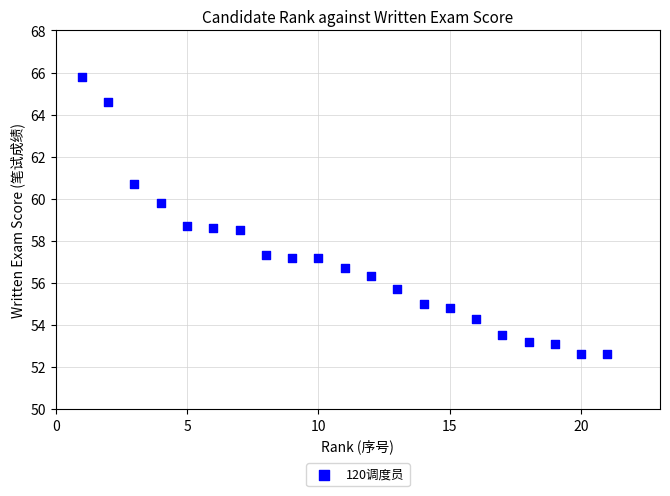

What is the range of Y values (max minus min)?

13.2